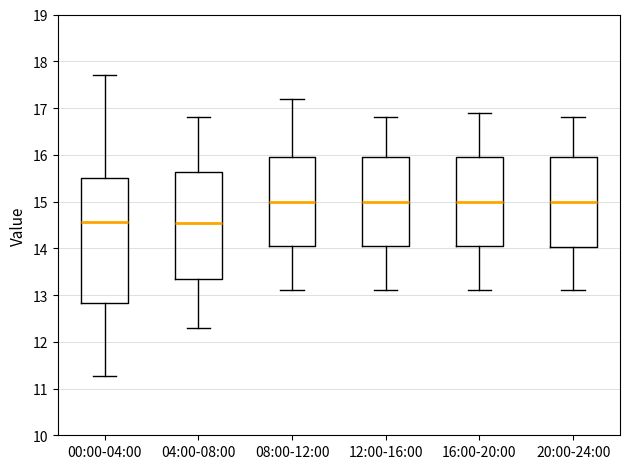

Where is the lower edge of the box for 16:00-20:00 on the y-axis? The values are not printed on the chart, so give them approximately, as read against the axis.

14.1